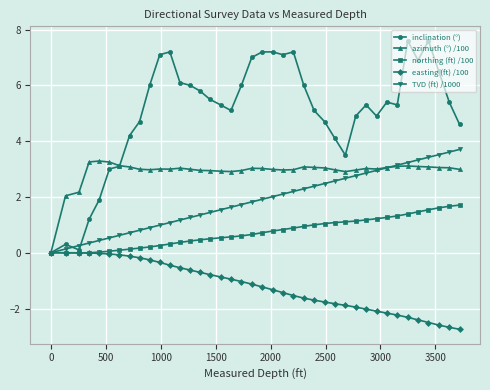

List the series in order of their overall mean, lowest first.

easting (ft) /100, northing (ft) /100, TVD (ft) /1000, azimuth (°) /100, inclination (°)